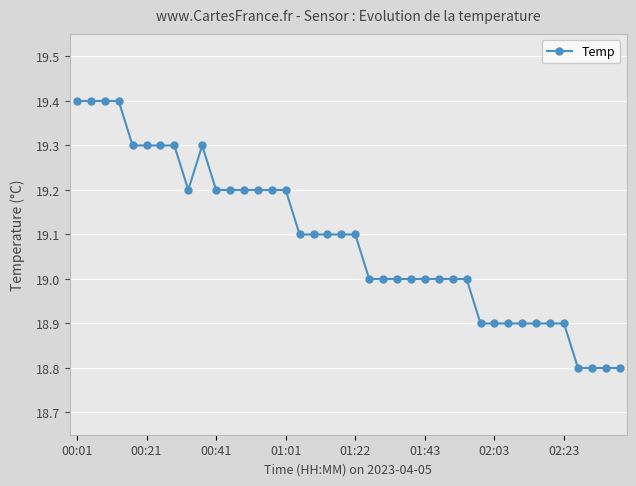

How many categories are shown in the chart?

40